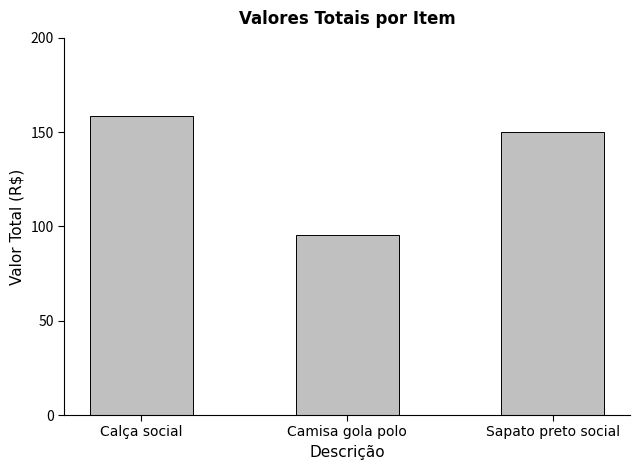

At which category does the chart reach its peak across all series?

Calça social